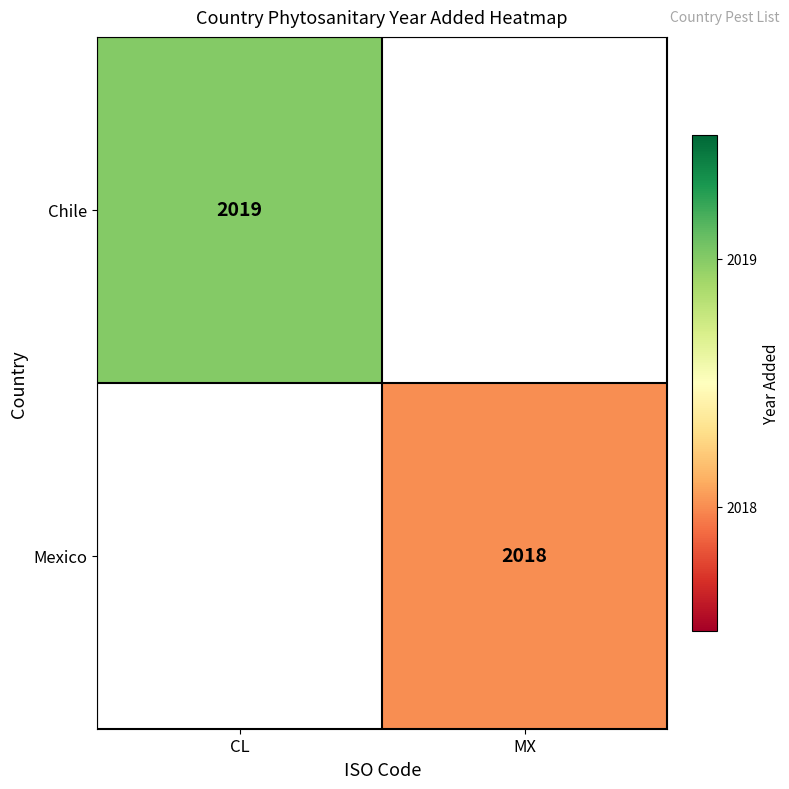

The Chile series shows 715 at CL. True or false?

False